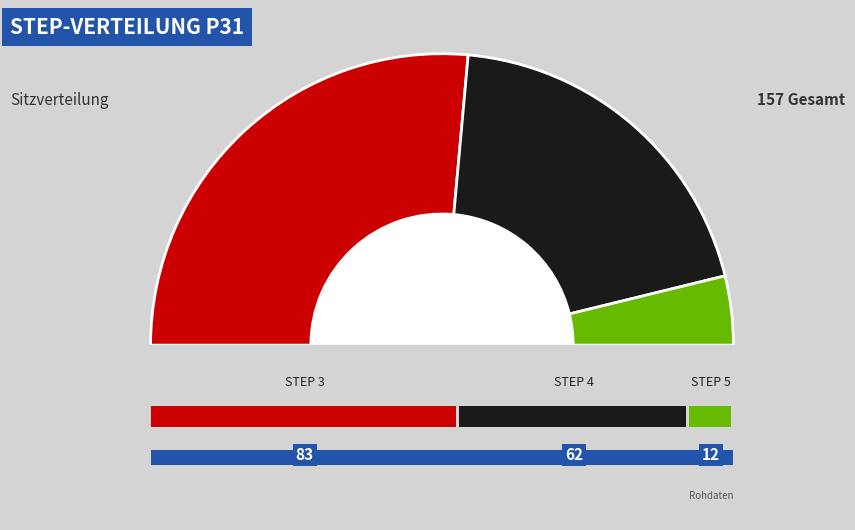

Is 4 the majority of the pie?

No